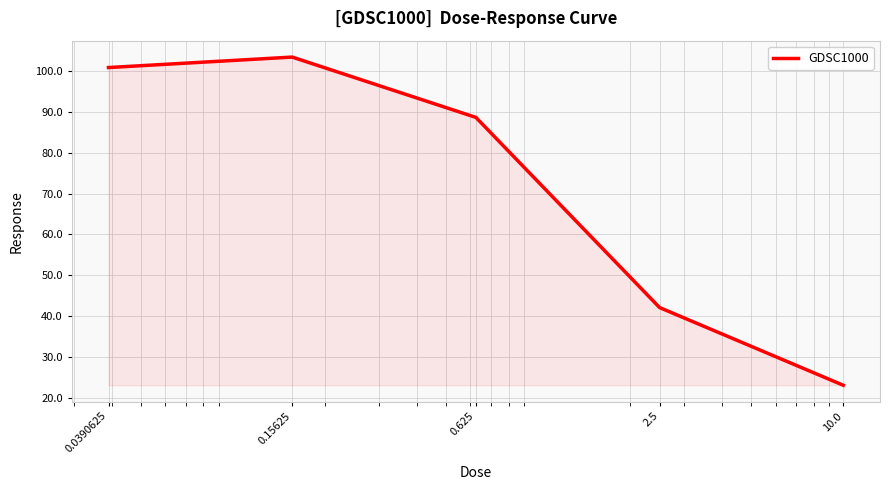

True or false: the data has more than 2 interior local peaks.

False